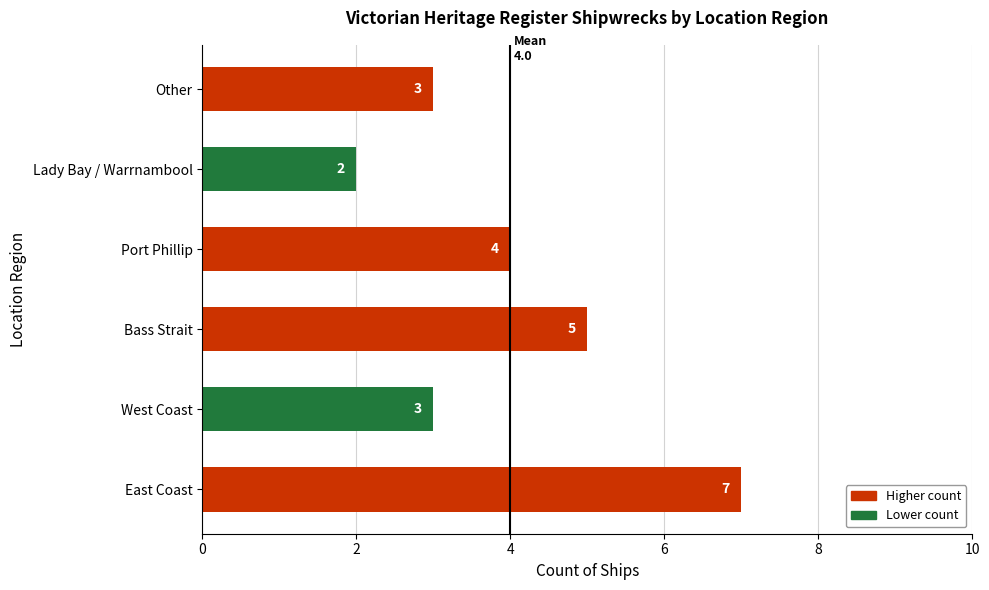

The value at Bass Strait is 5. True or false?

True